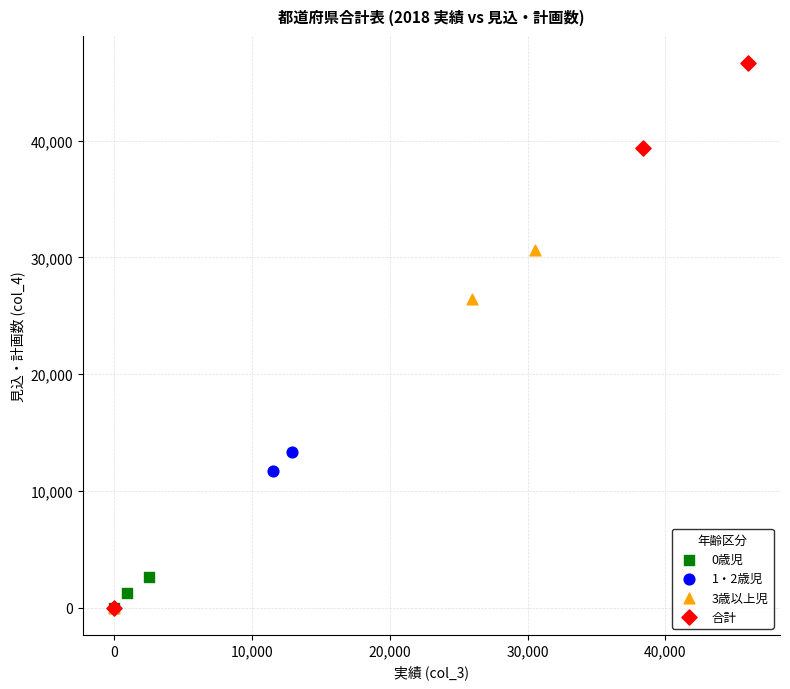

Which series reaches the maximum Y coordinate?

合計